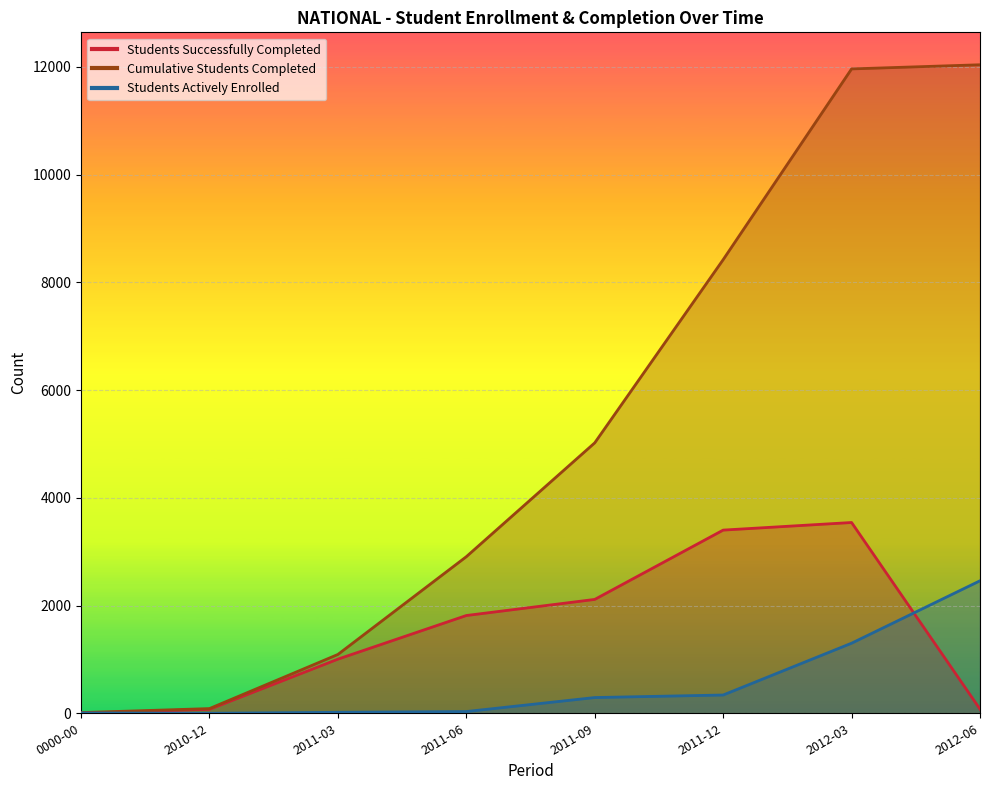

True or false: Students Actively Enrolled and Cumulative Students Completed cross at least once.

False